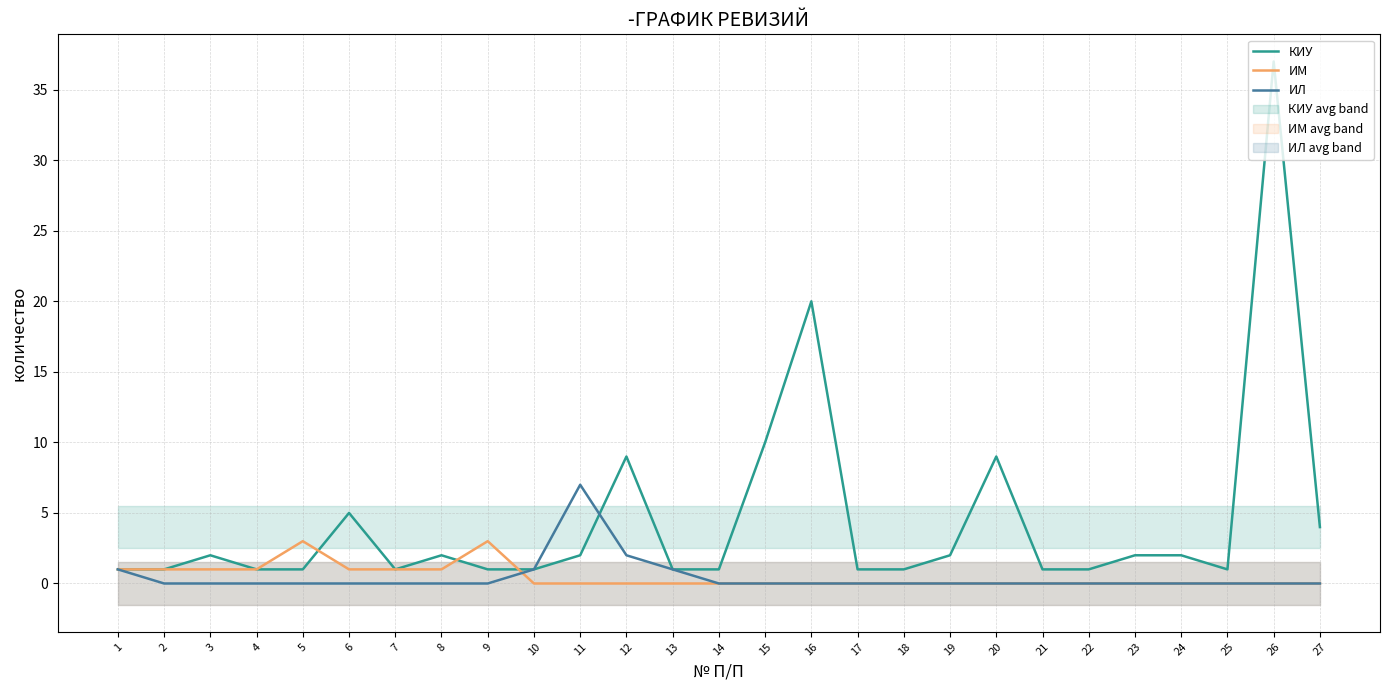

The value of ИЛ at 26 is 3. True or false?

False